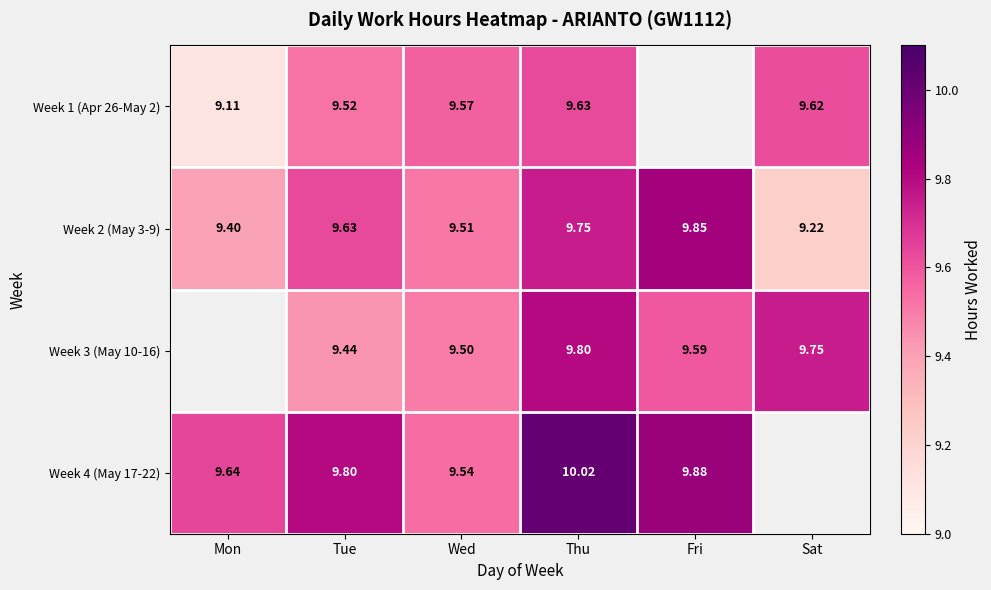

Rank the categories by Week 2 (May 3-9) value from highest to lowest.

Fri, Thu, Tue, Wed, Mon, Sat